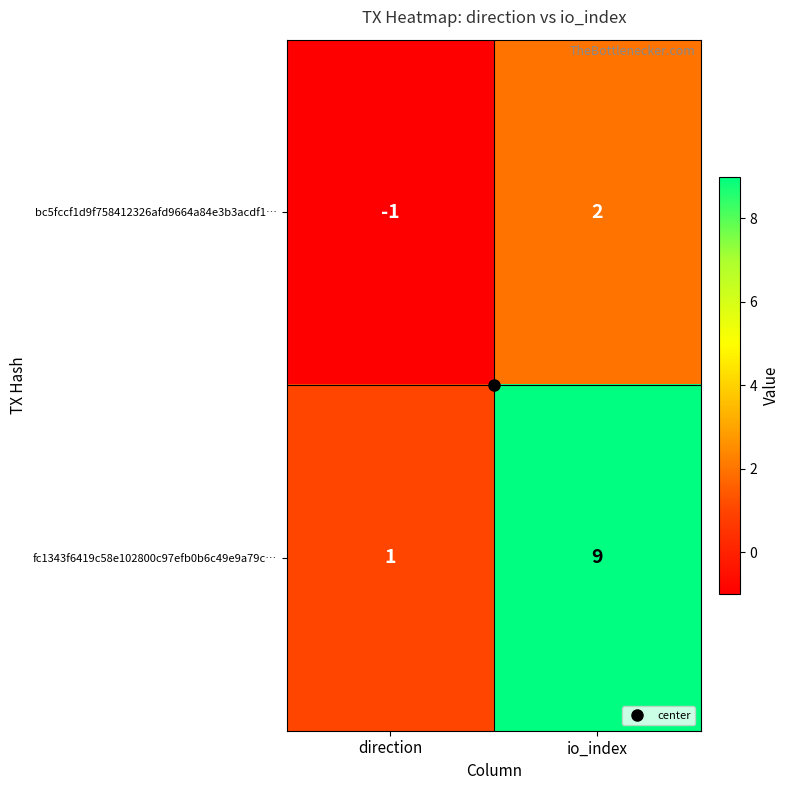

Which series has the largest total across all categories?

fc1343f6419c58e102800c97efb0b6c49e9a79c…